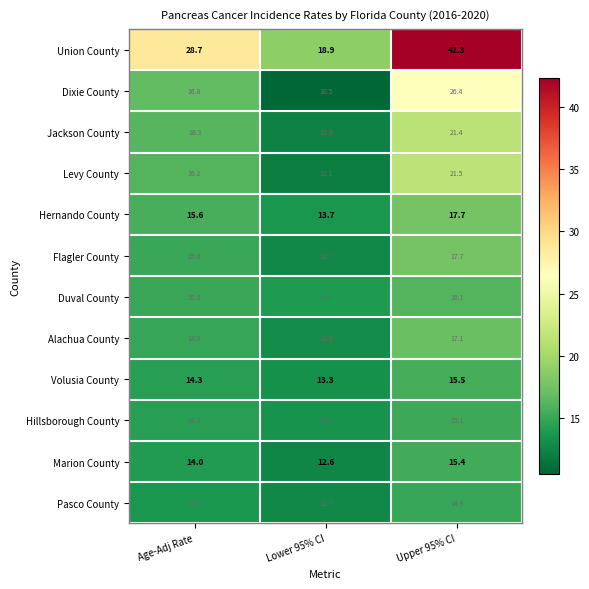

Rank the categories by Duval County value from lowest to highest.

Lower 95% CI, Age-Adj Rate, Upper 95% CI